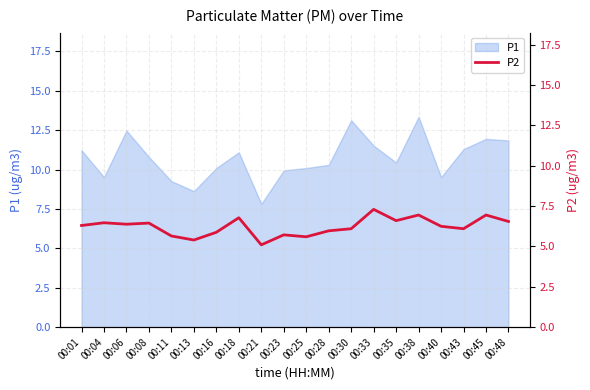

Where does the data first go above 6?

00:01